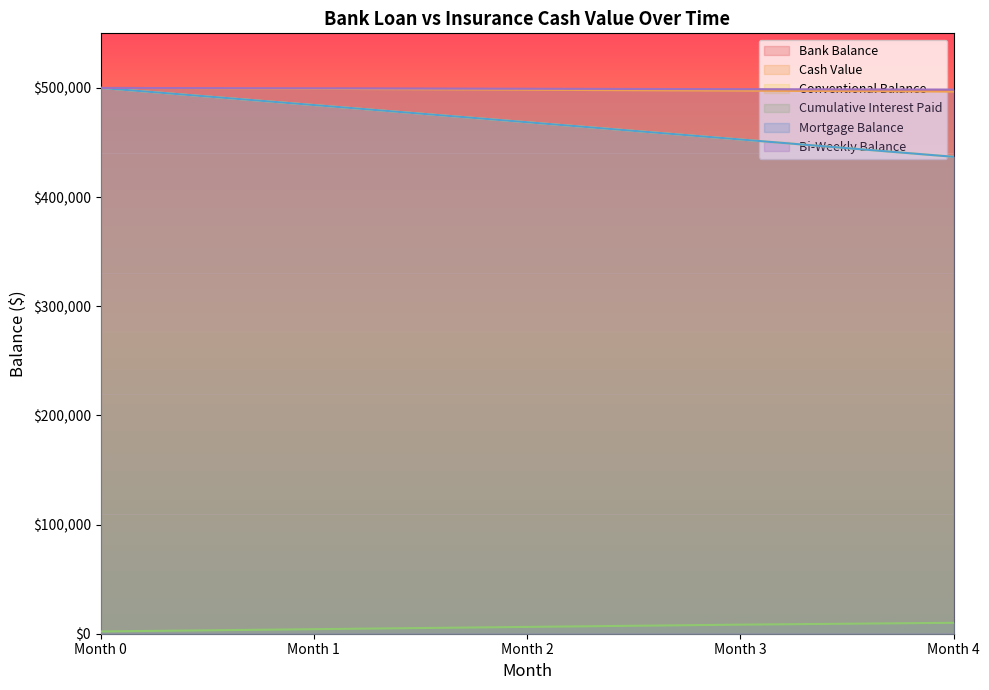

Which series has the widest spread of values?

Conventional Balance